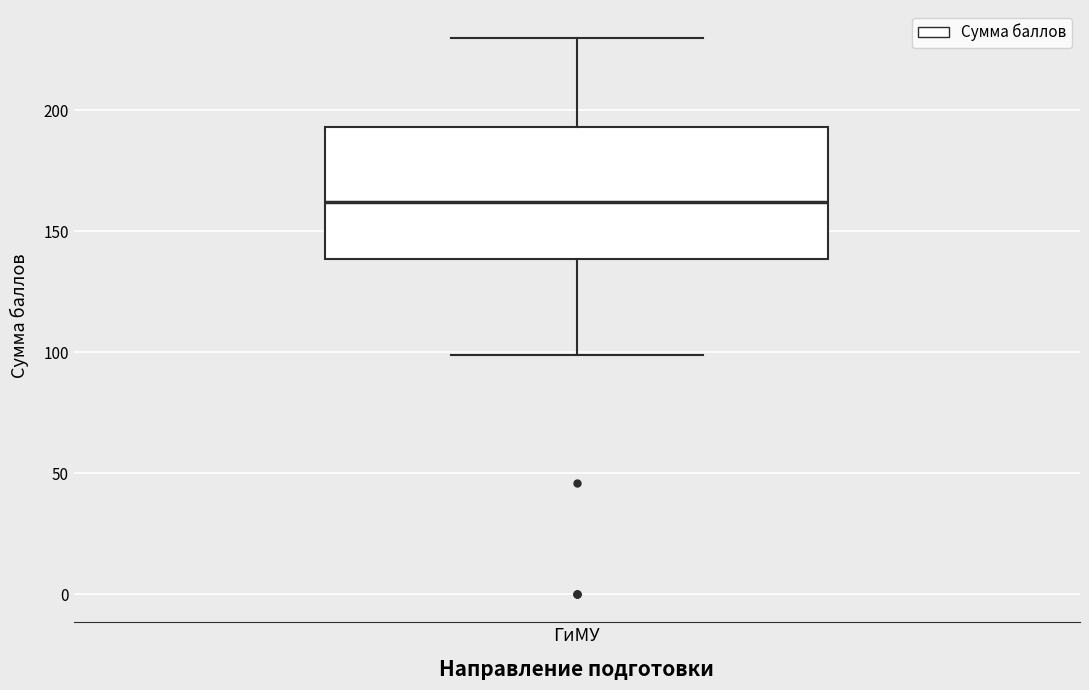

Where is the lower edge of the box for ГиМУ on the y-axis? The values are not printed on the chart, so give them approximately, as read against the axis.

140